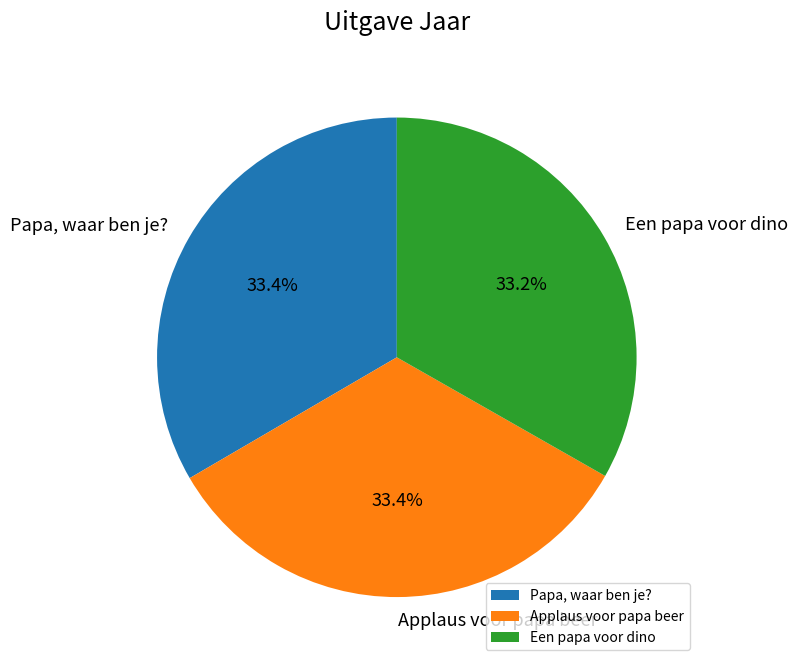

Approximately how many times larger is the value at Een papa voor dino compared to Papa, waar ben je??

1.0